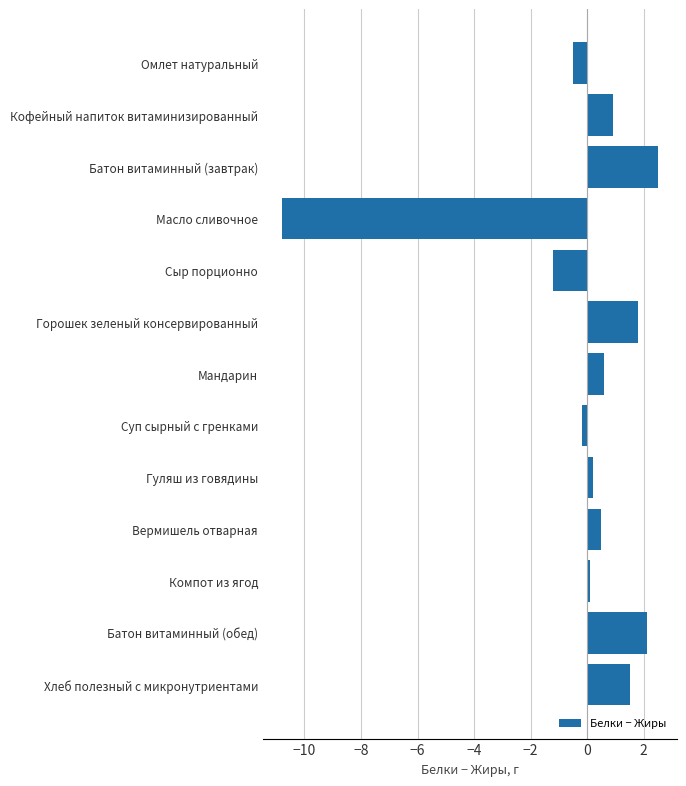

The value at Вермишель отварная is 0.5. True or false?

True